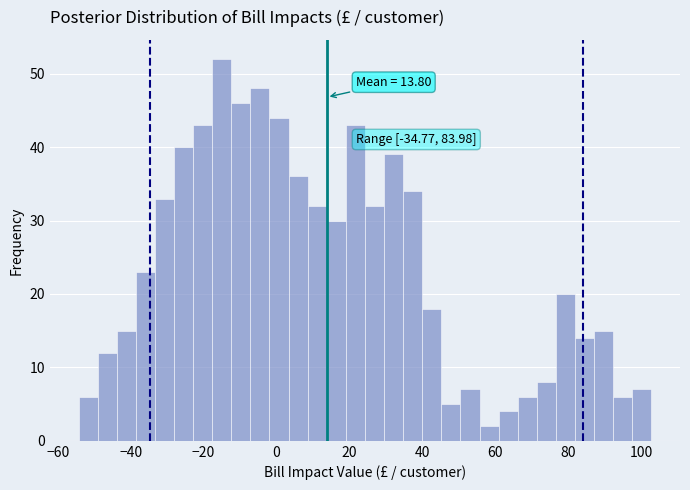

Read against the x-axis, roughly where is the centre of the tallest bar?

-16